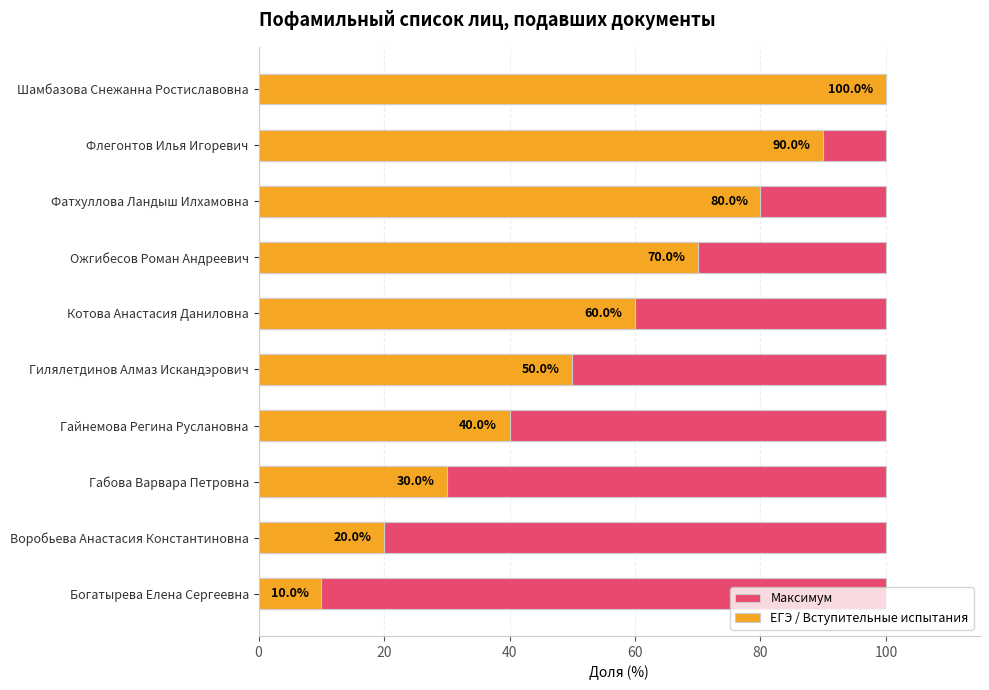

Count the ЕГЭ / Вступительные испытания values in the range 30 to 80.

6